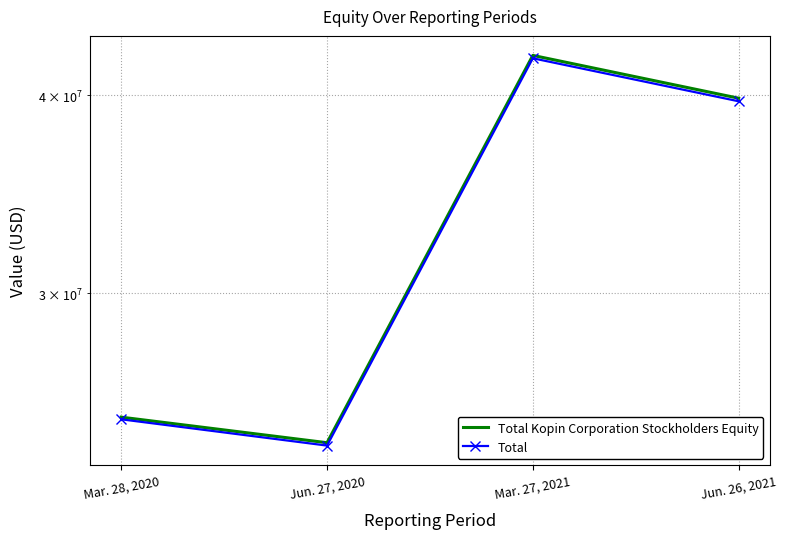

Which series changed the most between Mar. 28, 2020 and Jun. 27, 2020?

Total